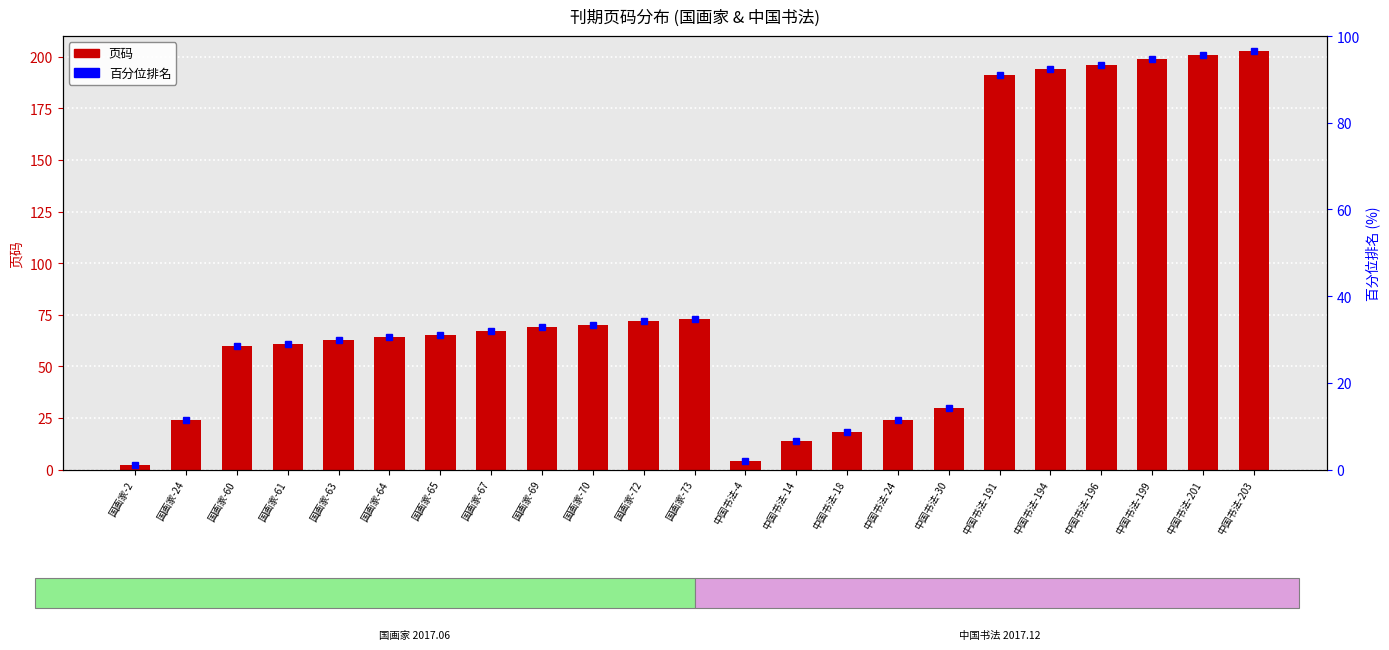

List the series in order of their overall mean, lowest first.

百分位排名, 页码